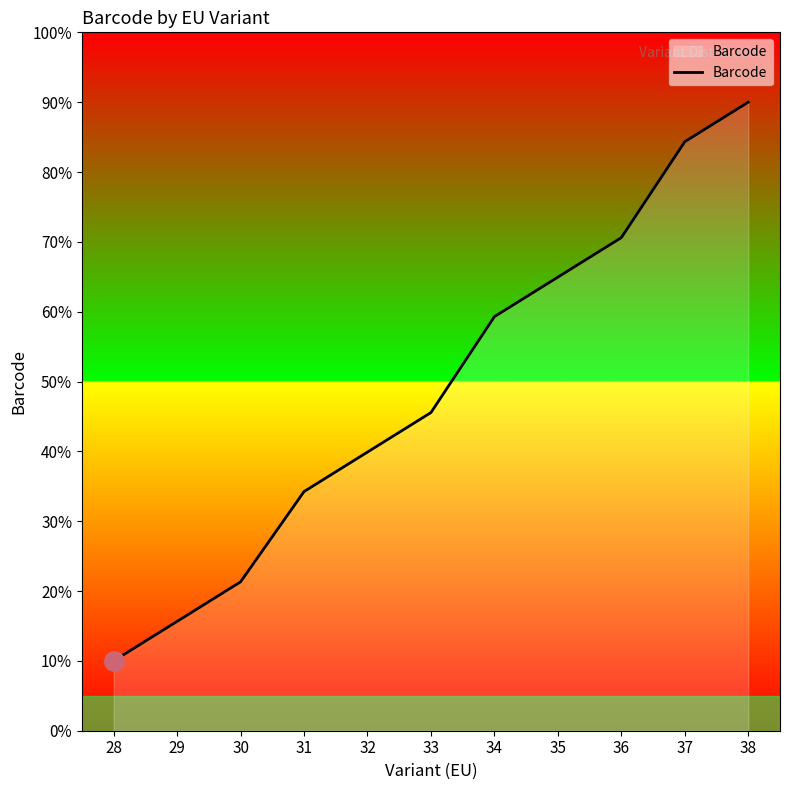

Is it true that the value at 29 is 15.7?

True